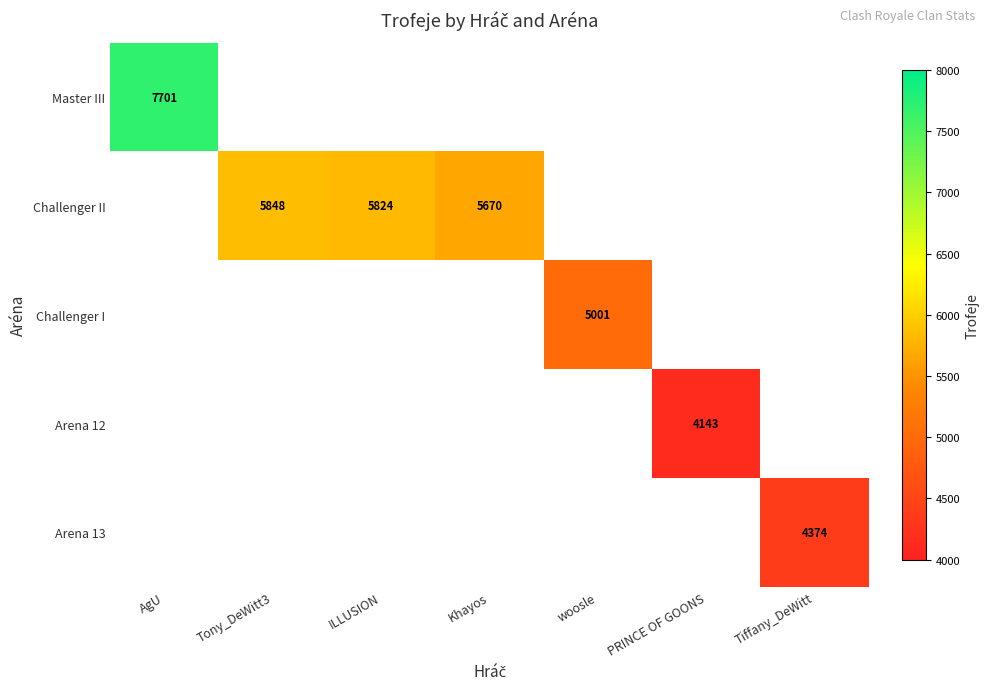

The Challenger II series shows 5824 at ILLUSION. True or false?

True